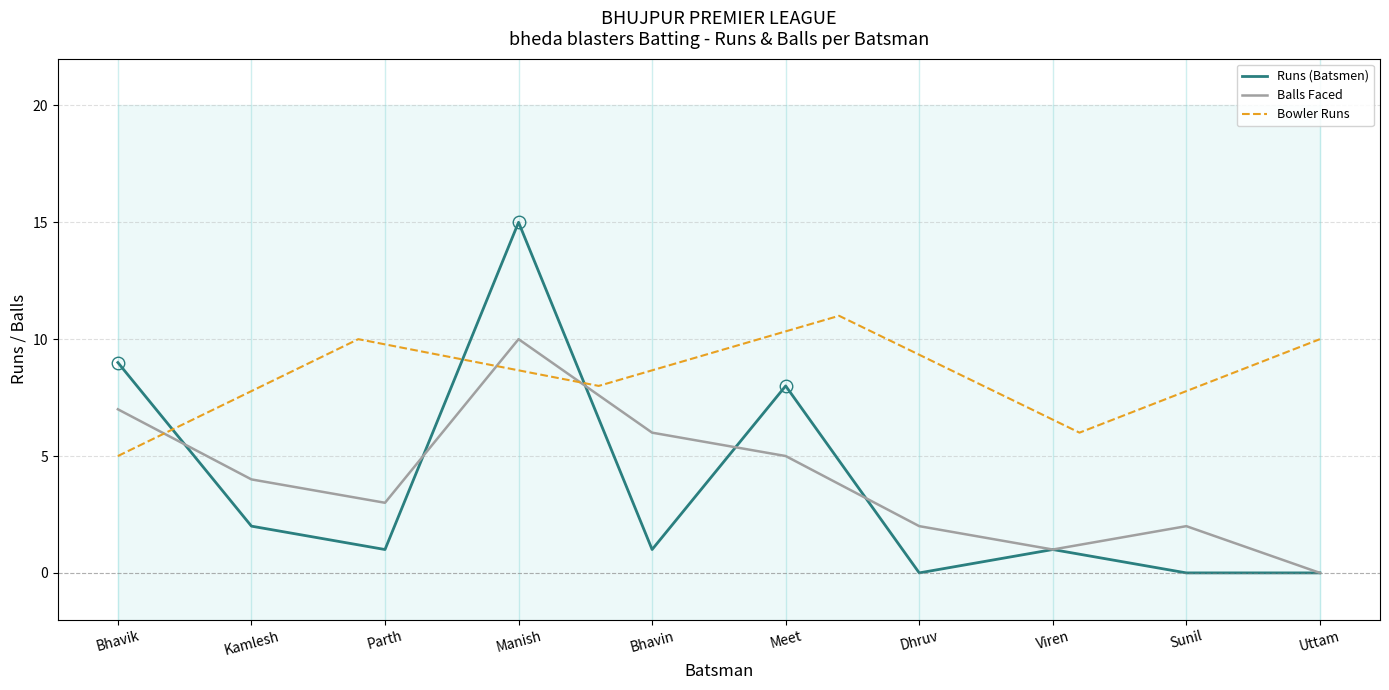

What is the label of the 4th point from the right?

Dhruv